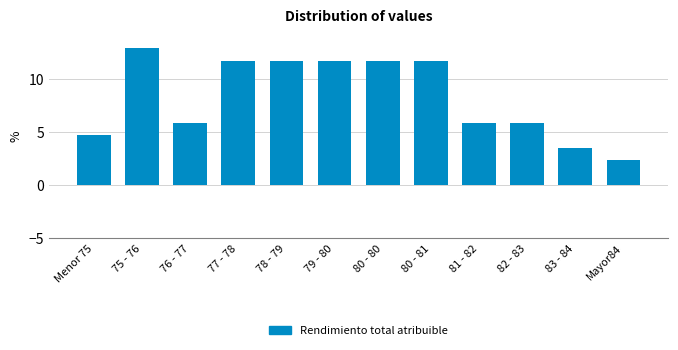

Reading left to right, what are all the values shown in this chart?

4.7	12.9	5.9	11.8	11.8	11.8	11.8	11.8	5.9	5.9	3.5	2.4